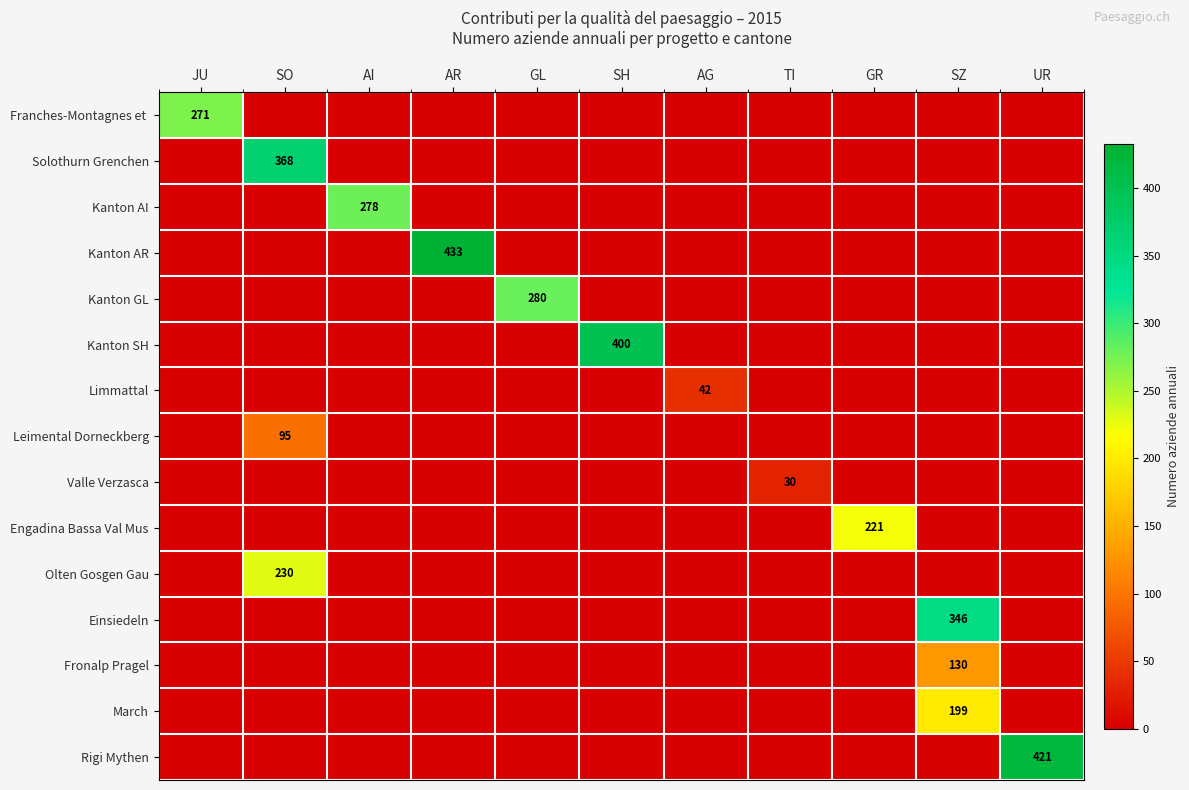

At which label does Rigi Mythen reach its minimum?

JU